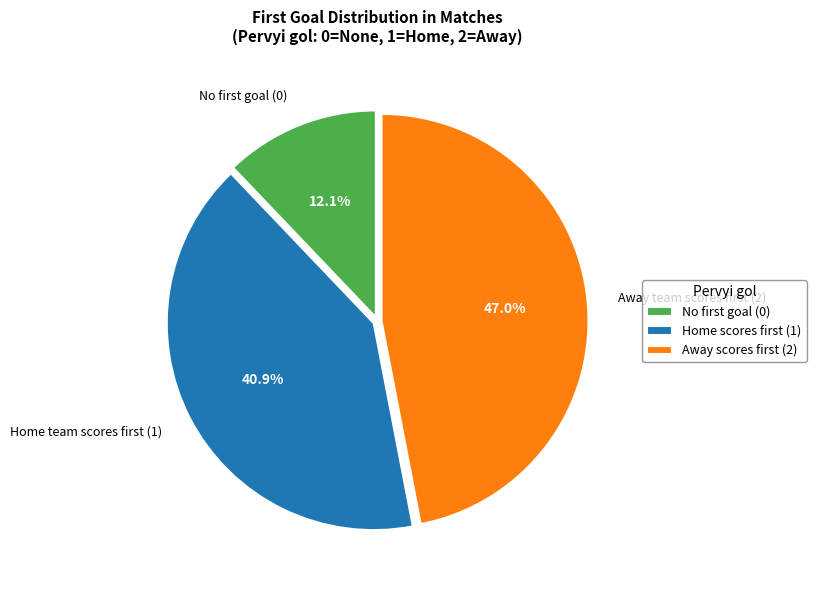

What is the smallest slice in the pie chart?

No first goal (0)